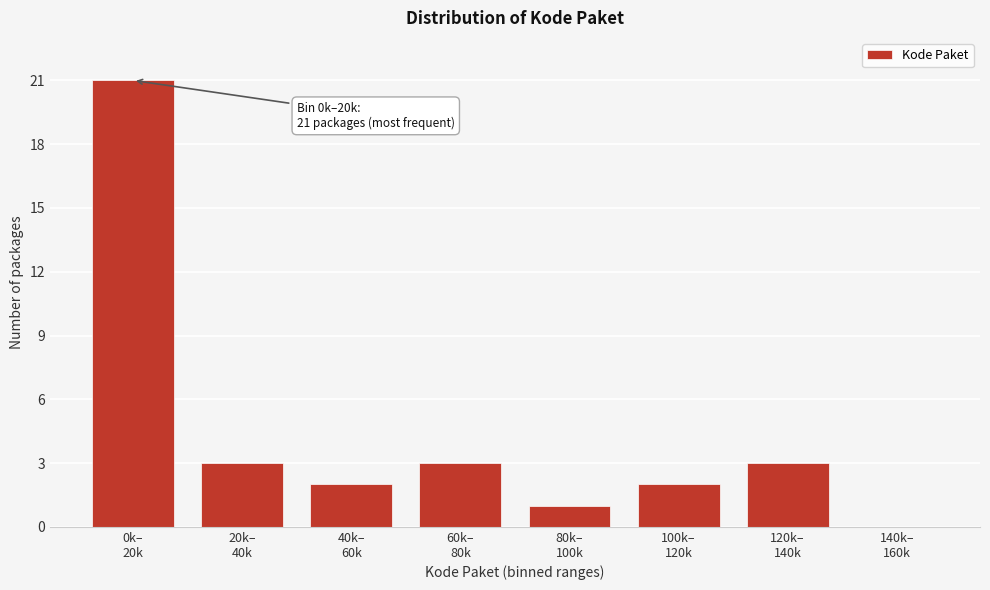

What is the maximum value shown in the chart?

21